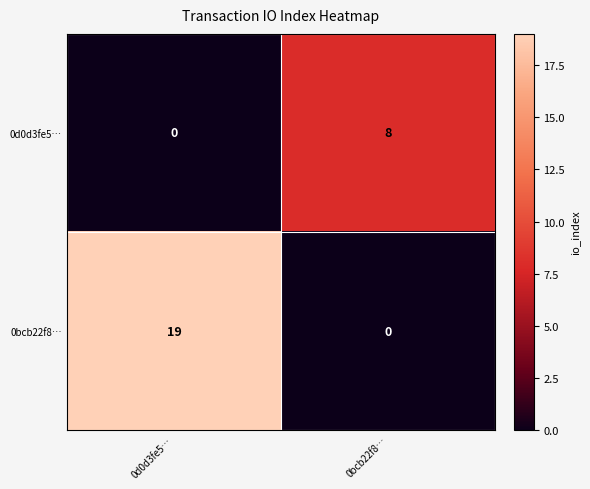

Rank the series at 0bcb22f8… from lowest to highest value.

0bcb22f8…, 0d0d3fe5…